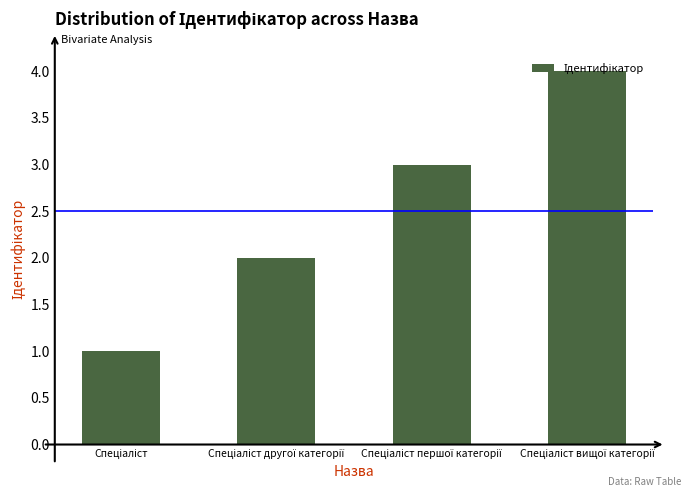

What is the maximum value shown in the chart?

4